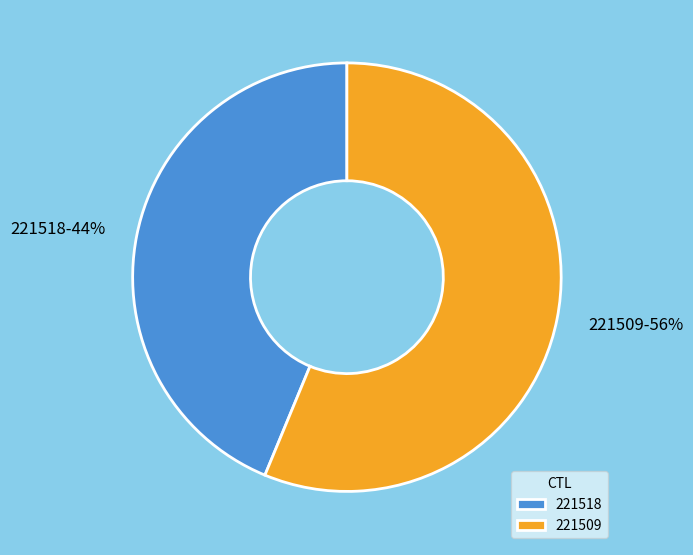

What percentage is the 221518 slice, to the nearest percent?

44%